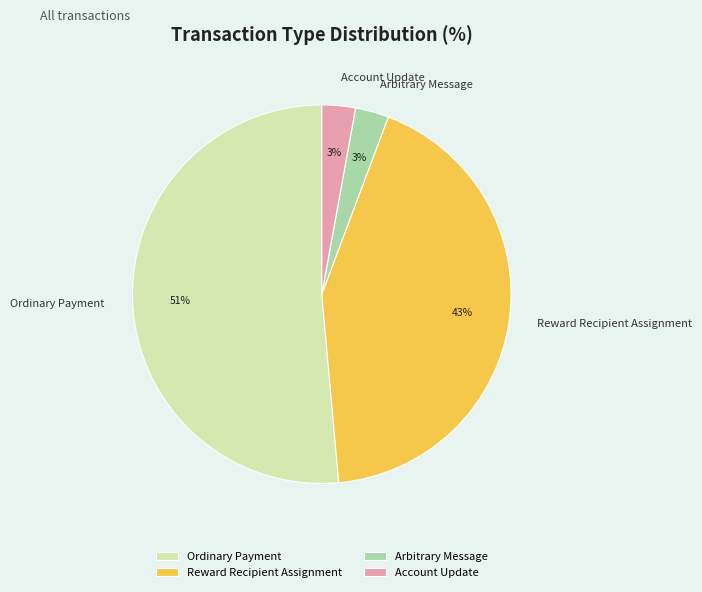

Combined, do Arbitrary Message and Ordinary Payment account for over 50%?

Yes